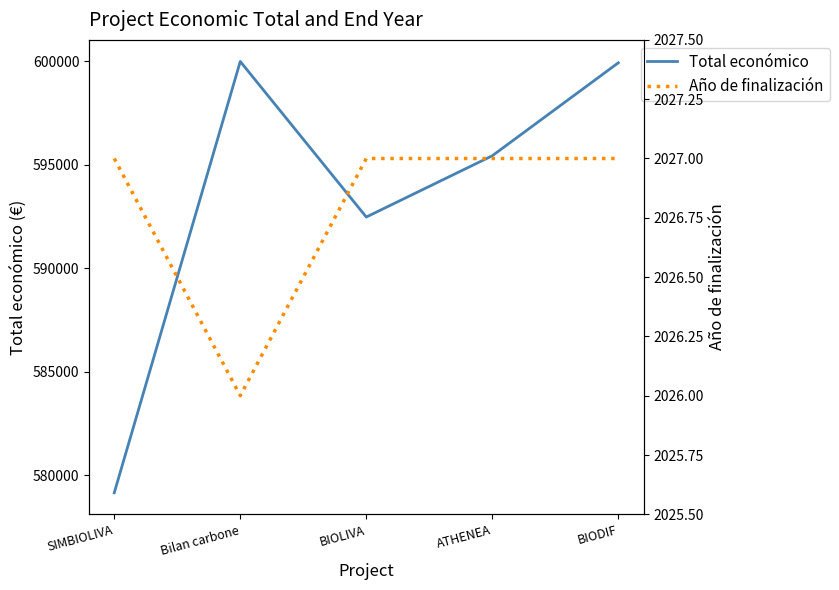

At how many categories does at least one series exceed 562076?

5